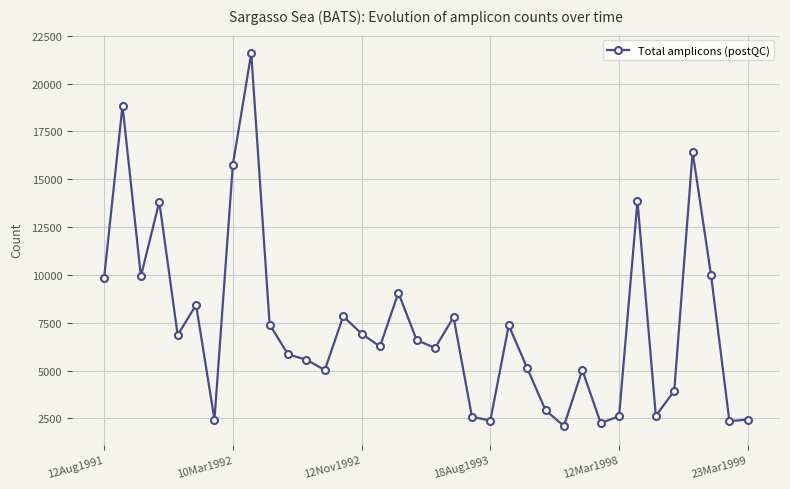

What is the difference between the maximum and minimum values?

19482